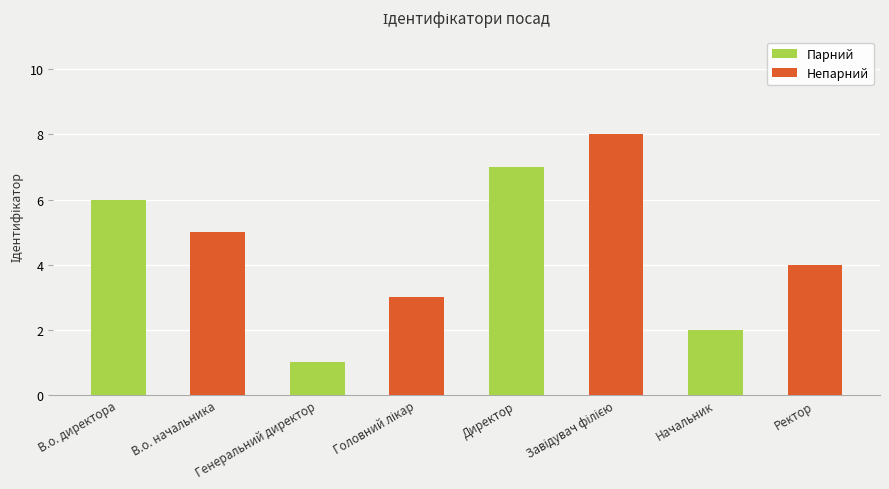

What is the difference between the values at В.о. директора and В.о. начальника?

1